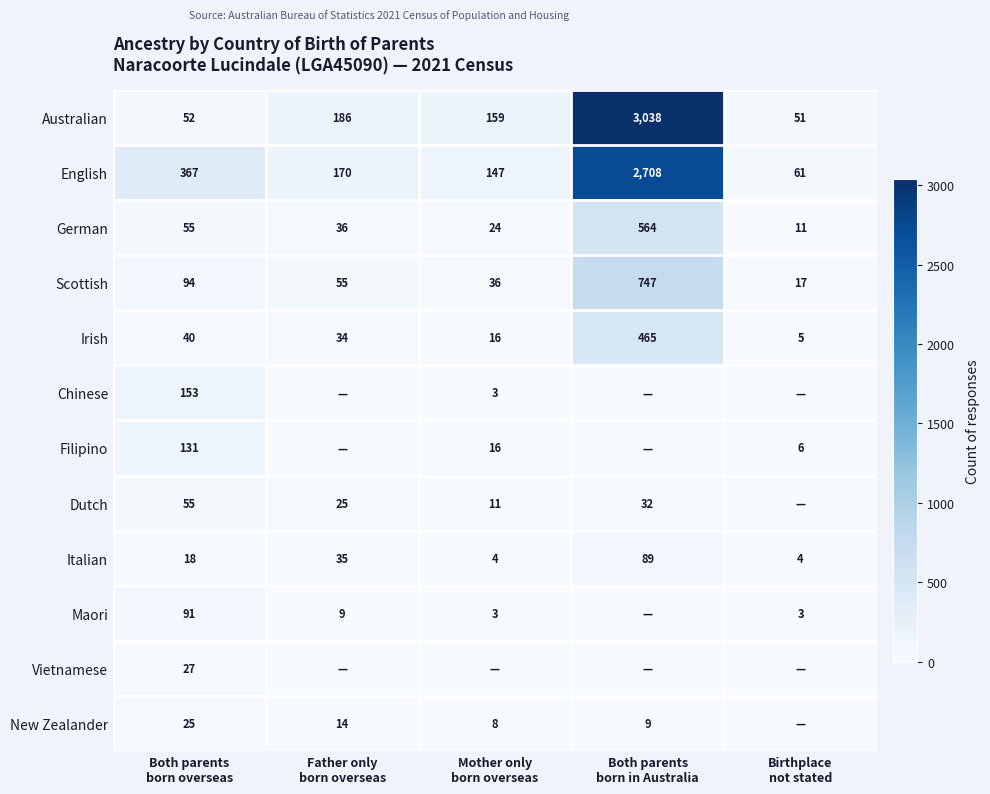

What is the difference between the second highest and second lowest values in the Italian series?

31